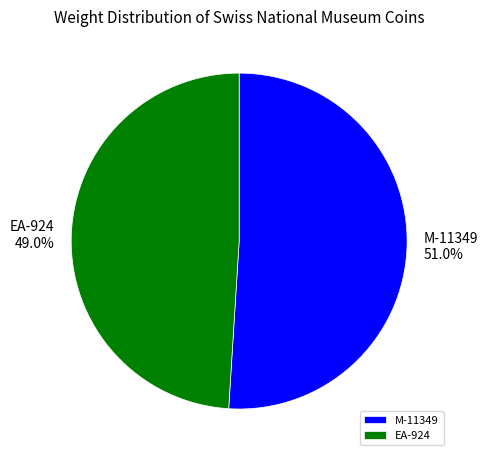

To the nearest percent, what is the combined percentage of M-11349 and EA-924?

100%